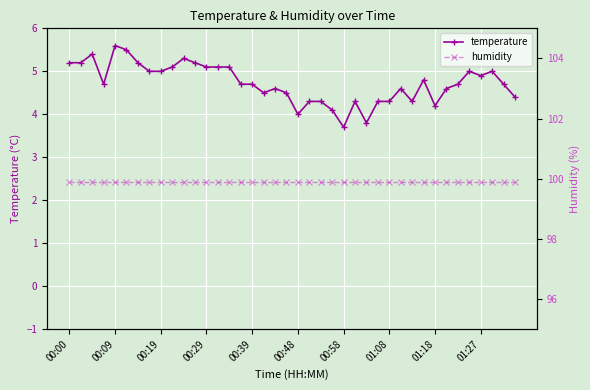

At how many categories does at least one series exceed 78?

40